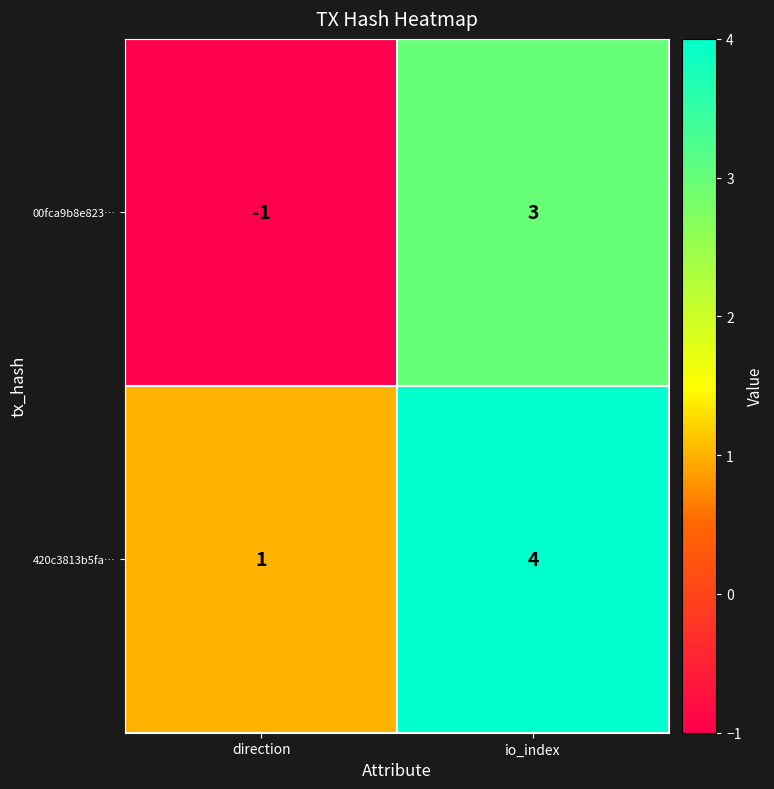

What is the difference between the maximum and minimum values in the 420c3813b5fa… series?

3